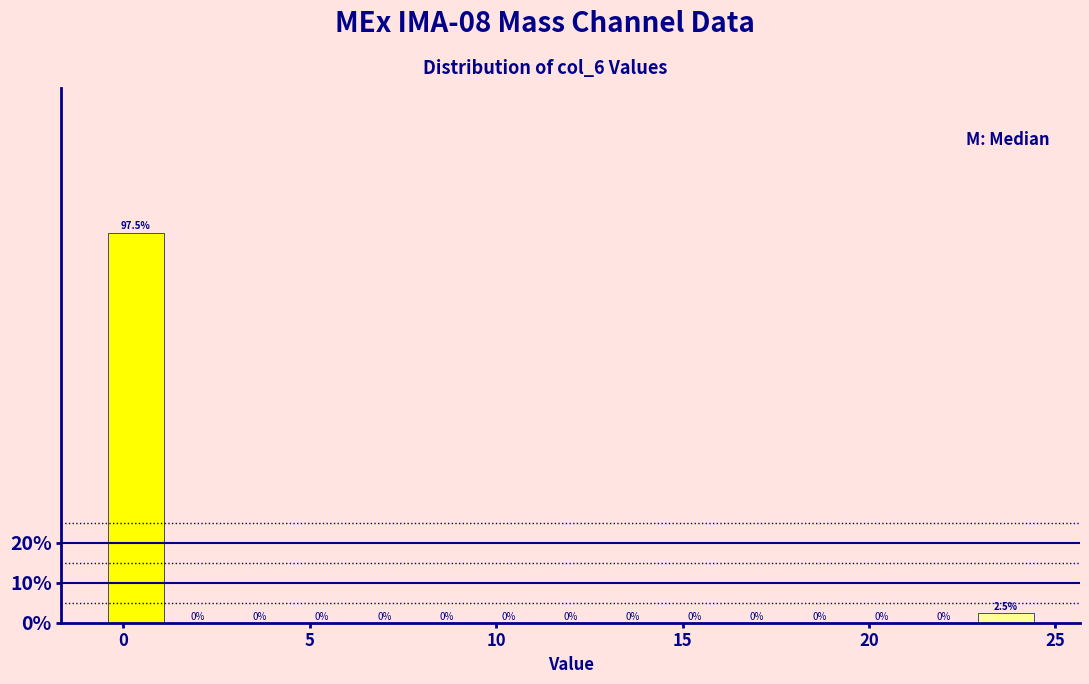

Around what value on the x-axis is the tallest bar? Give the approximate position of its centre, as read against the axis.

0.5